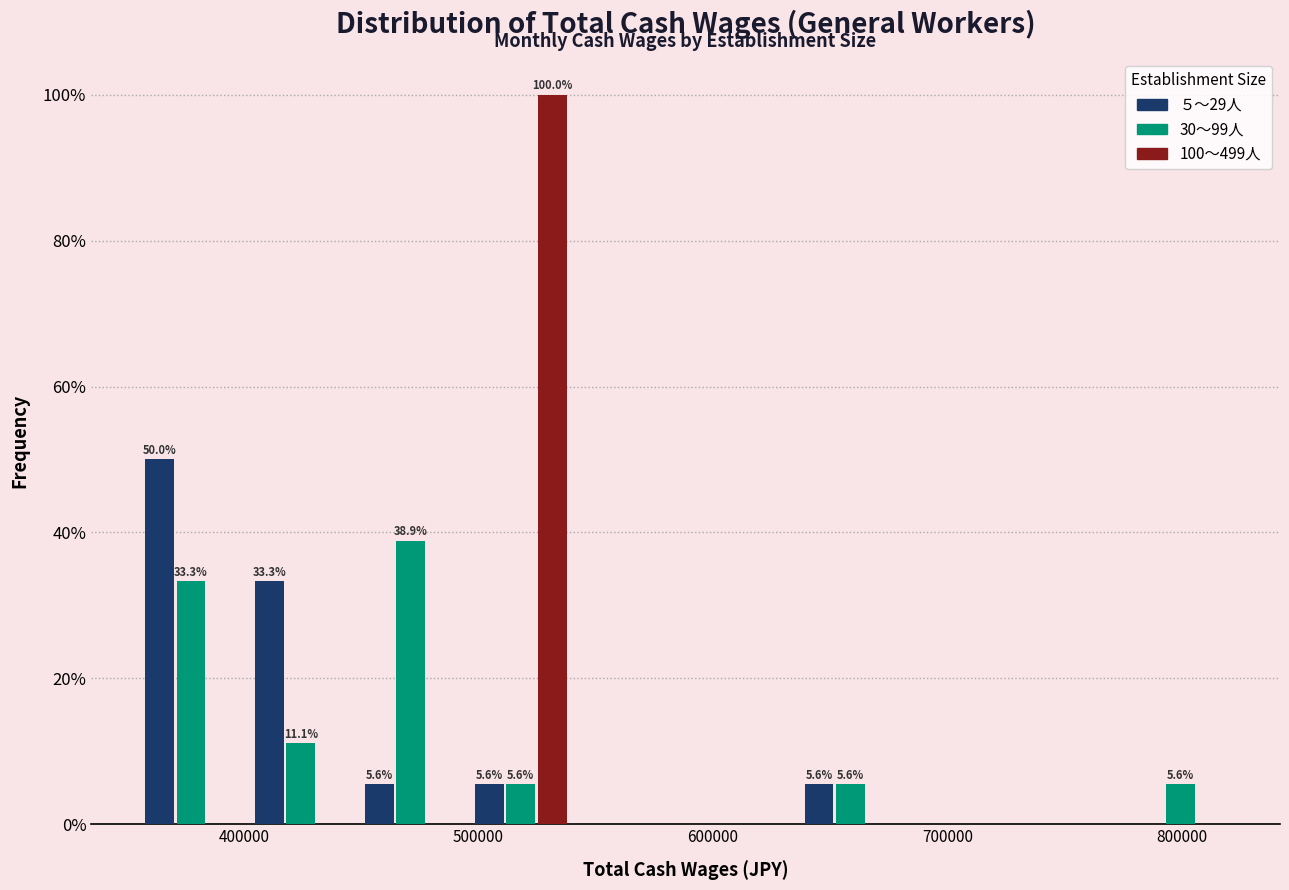

In the 30～99人 series, which range on the x-axis has the tallest bar?

450000 to 490000